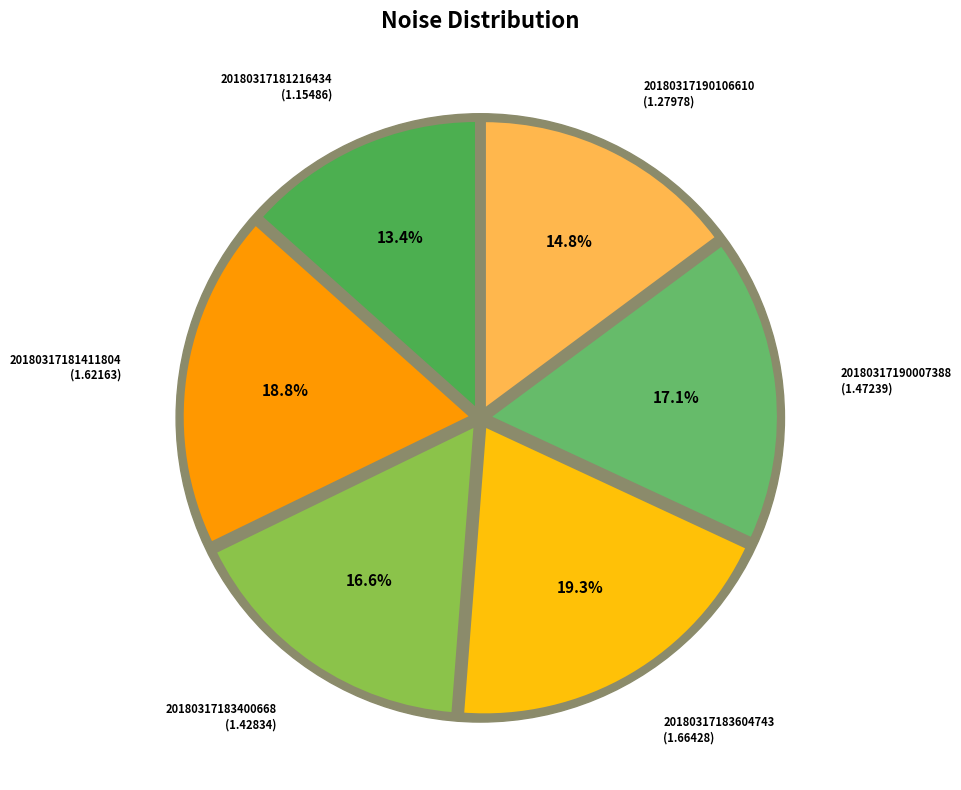

Is 20180317181216434 the majority of the pie?

No